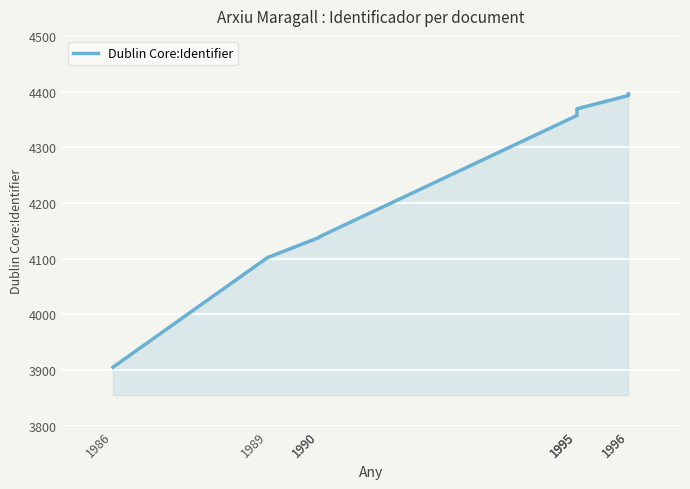

Which label corresponds to the smallest value in the chart?

1986